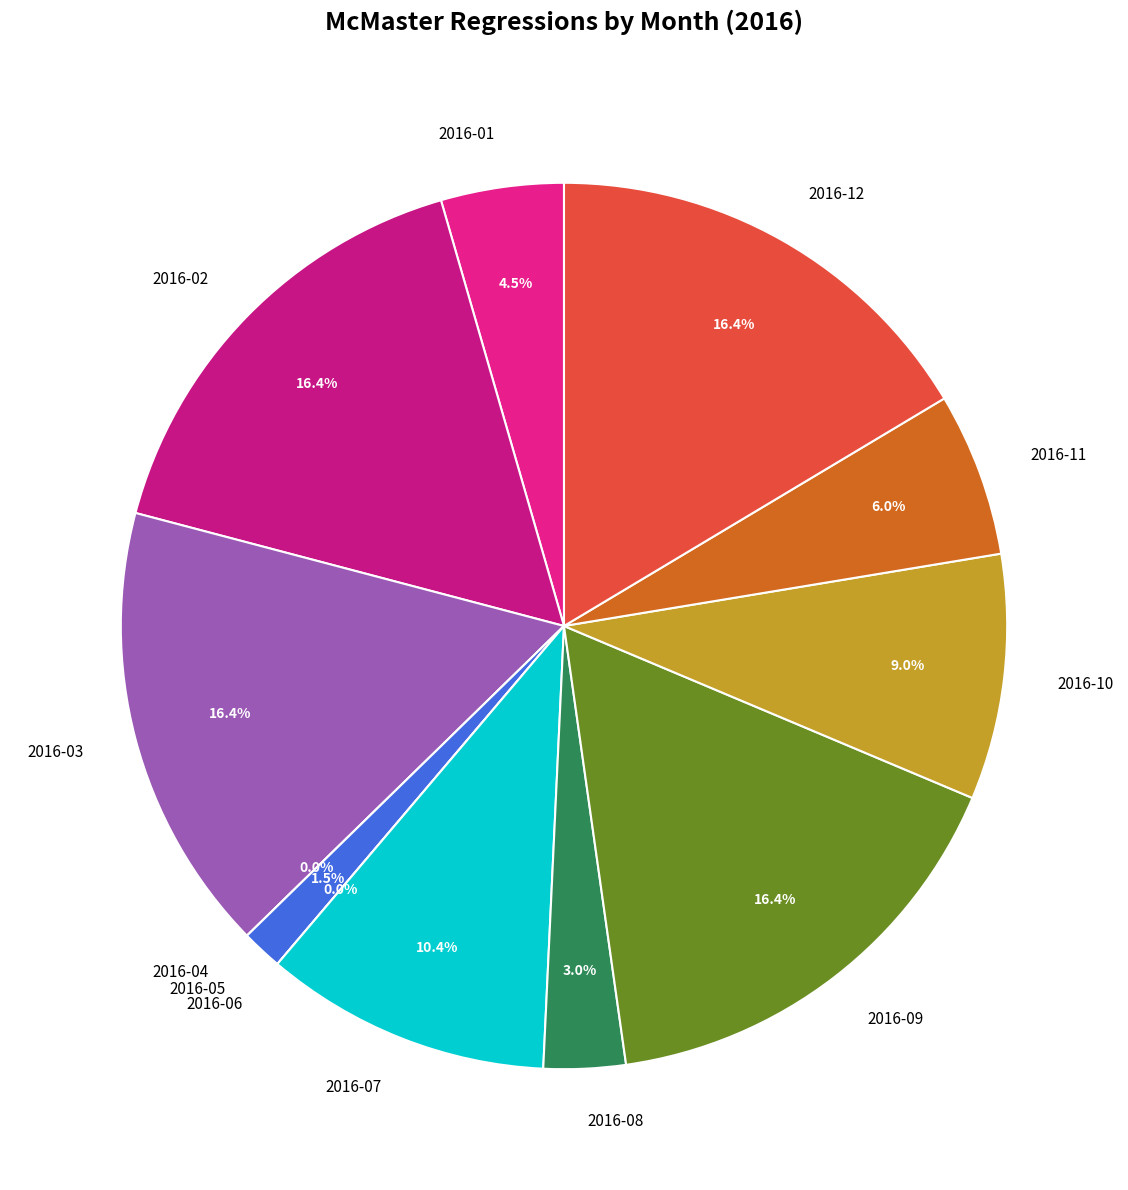

Is there any slice that represents more than half of the pie?

No